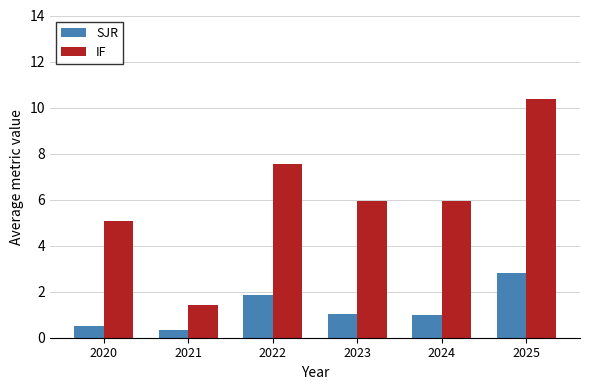

Between 2024 and 2025, which series saw the biggest shift?

IF